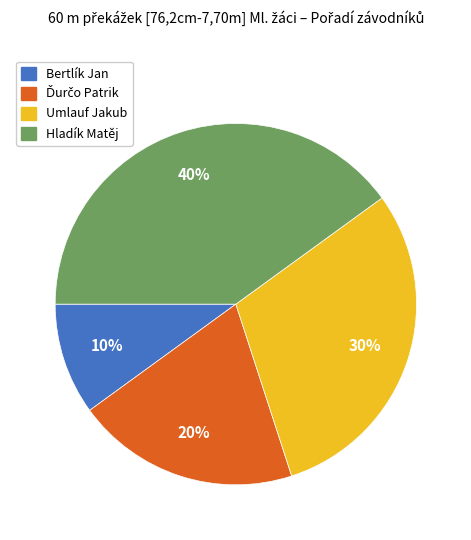

How many segments does this pie chart have?

4